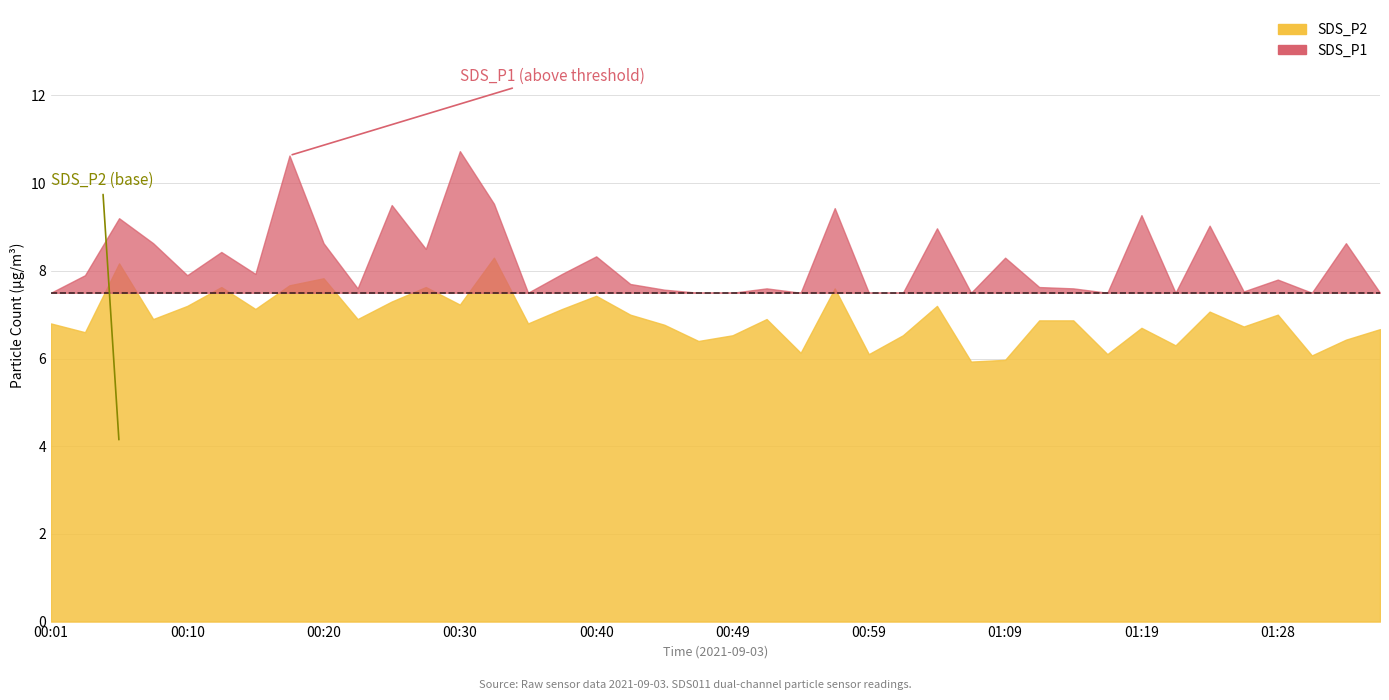

True or false: SDS_P2 and SDS_P1 intersect in this chart.

False